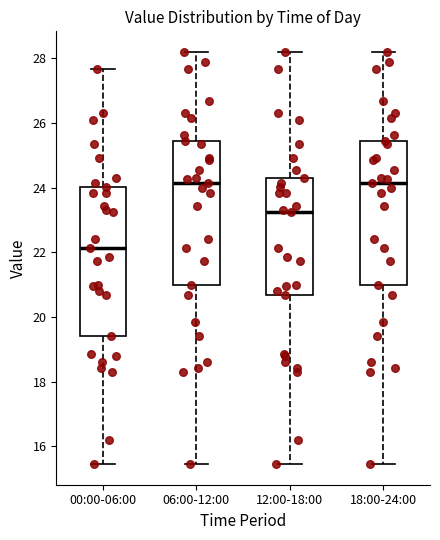

Reading left to right, transcribe this box plot: for each box, give where its median line is, the range the box spans, and where its two whiskers end, as read against the y-axis. The values are not printed on the chart, so give them approximately, as read against the axis.

00:00-06:00: median 22.2, box 19.4 to 24.0, whiskers 15.4 to 27.6
06:00-12:00: median 24.2, box 21.0 to 25.4, whiskers 15.4 to 28.2
12:00-18:00: median 23.2, box 20.6 to 24.4, whiskers 15.4 to 28.2
18:00-24:00: median 24.2, box 21.0 to 25.4, whiskers 15.4 to 28.2